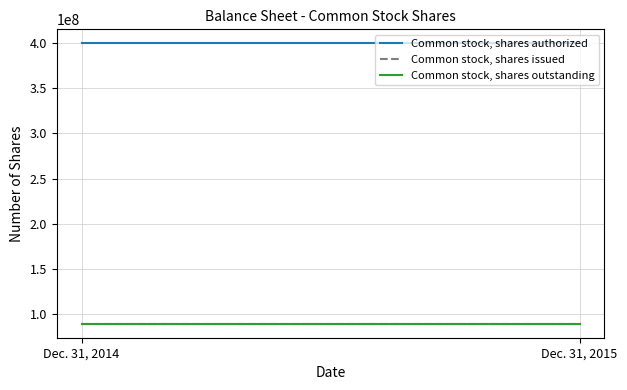

Is the value of Common stock, shares issued at Dec. 31, 2015 greater than the value of Common stock, shares outstanding at Dec. 31, 2014?

No